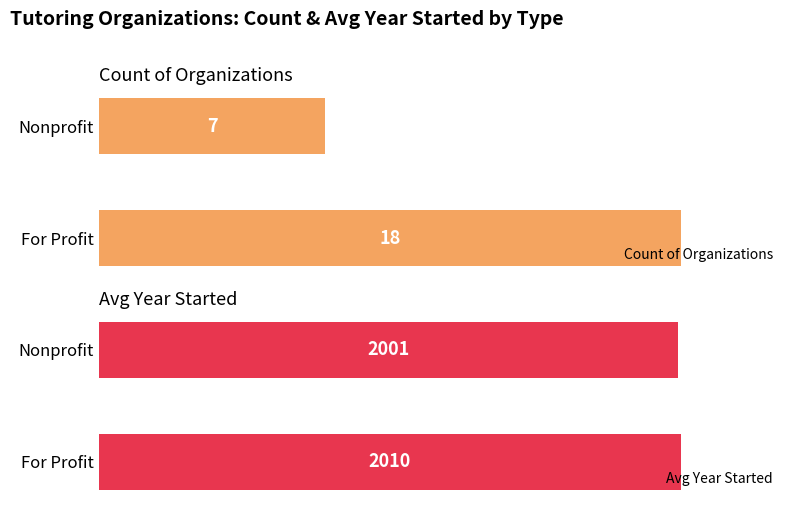

Reading right to left, what are all the values shown in this chart?

Count of Organizations: 7.0	18.0
Avg Year Started: 2000.6	2009.7